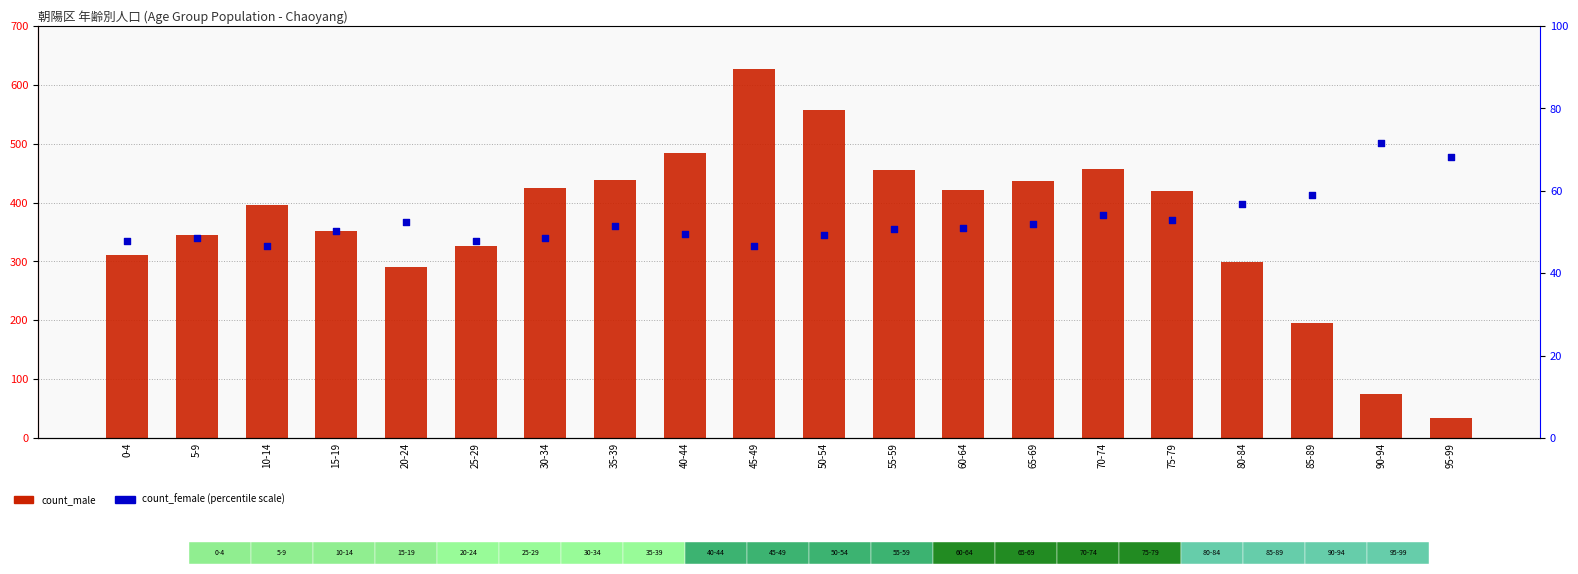

Which series contains the lowest Y value?

count_male